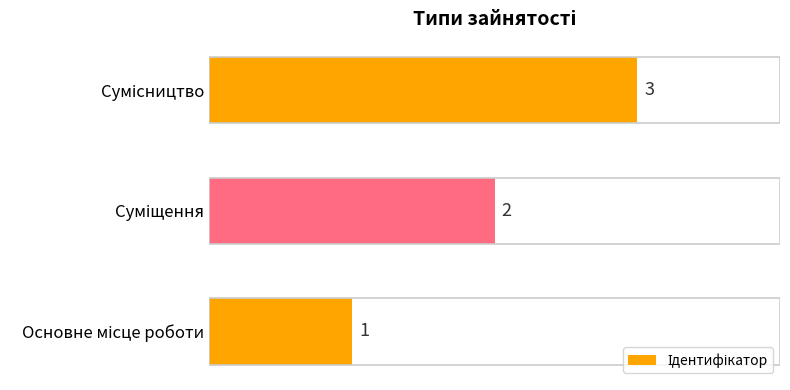

What is the greatest value displayed?

3